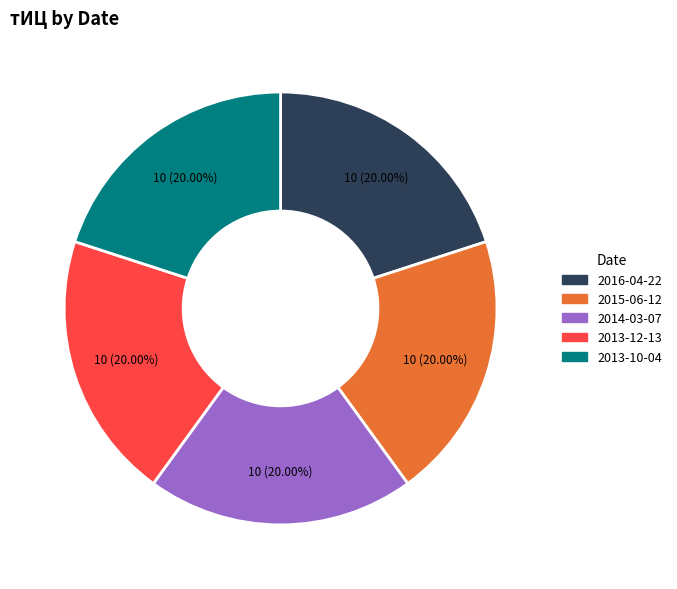

Count the number of slices in the pie.

5